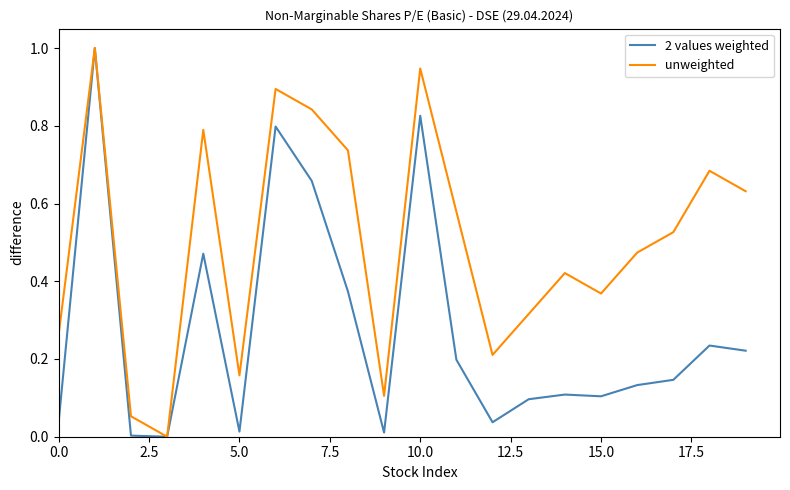

Which series has the largest total across all categories?

unweighted